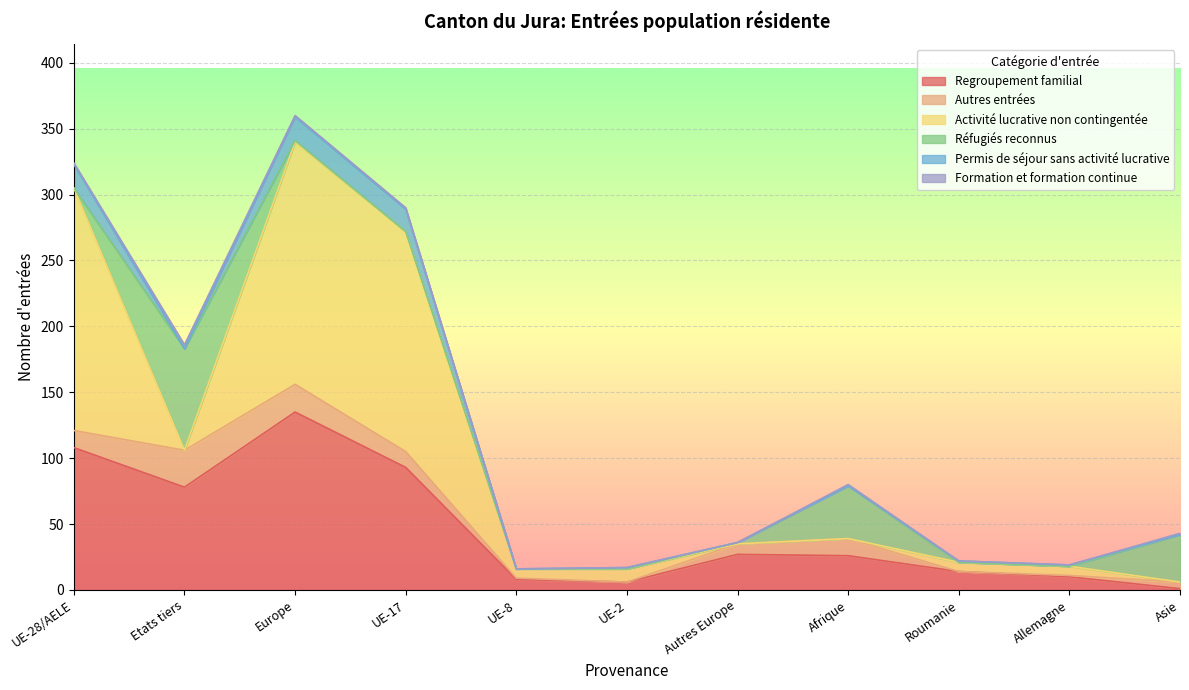

At which label does Autres entrées first exceed 8?

UE-28/AELE